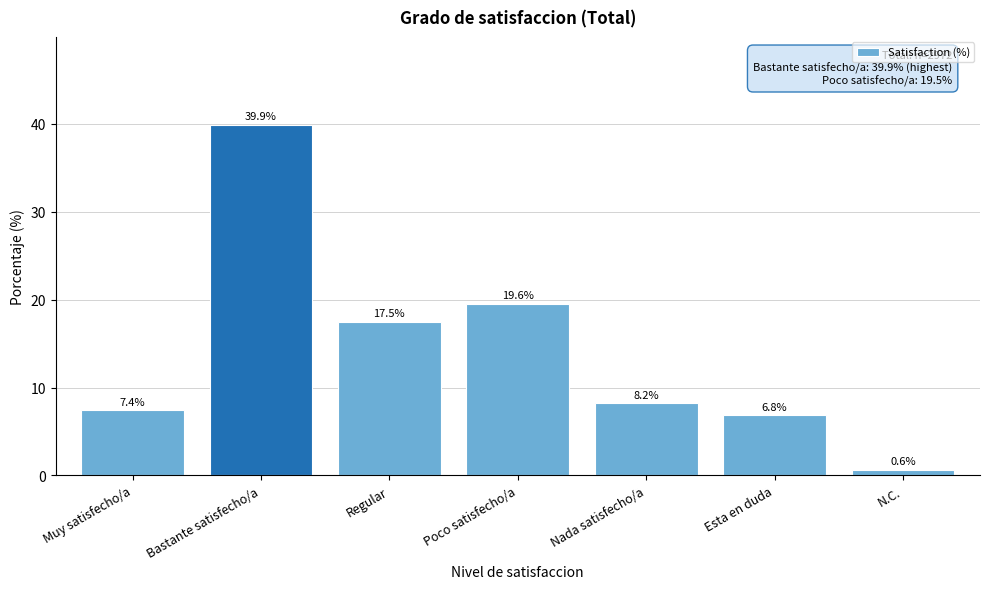

Reading left to right, what are all the values shown in this chart?

Muy satisfecho/a=7.4	Bastante satisfecho/a=39.9	Regular=17.5	Poco satisfecho/a=19.6	Nada satisfecho/a=8.2	Esta en duda=6.8	N.C.=0.6